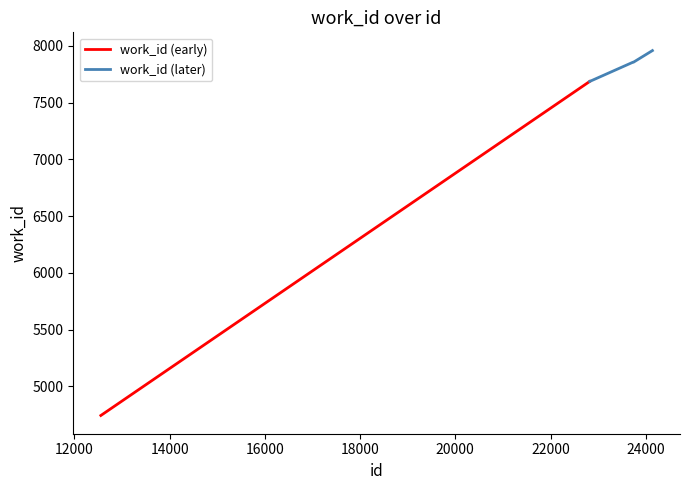

What is the difference between the maximum and minimum values?

3216